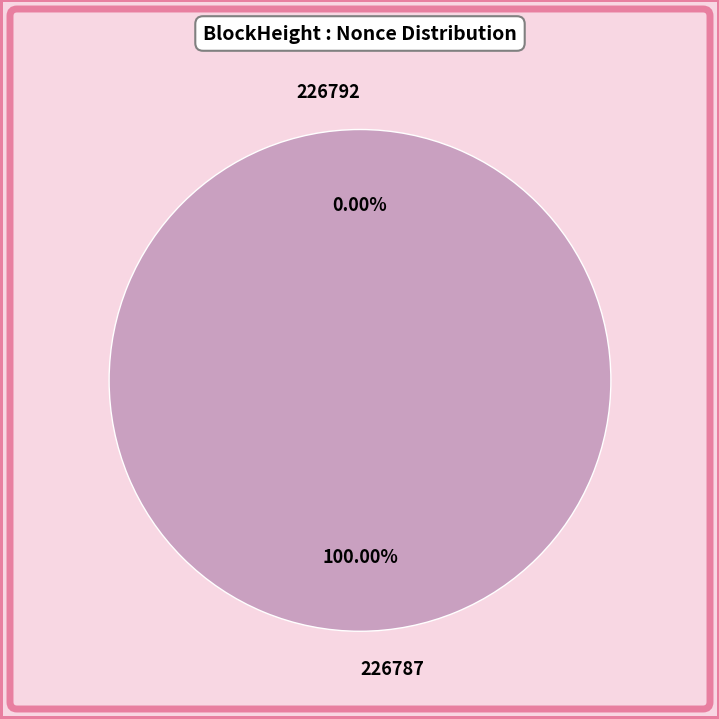

To the nearest percent, what is the difference between the 226787 and 226792 slice percentages?

100%